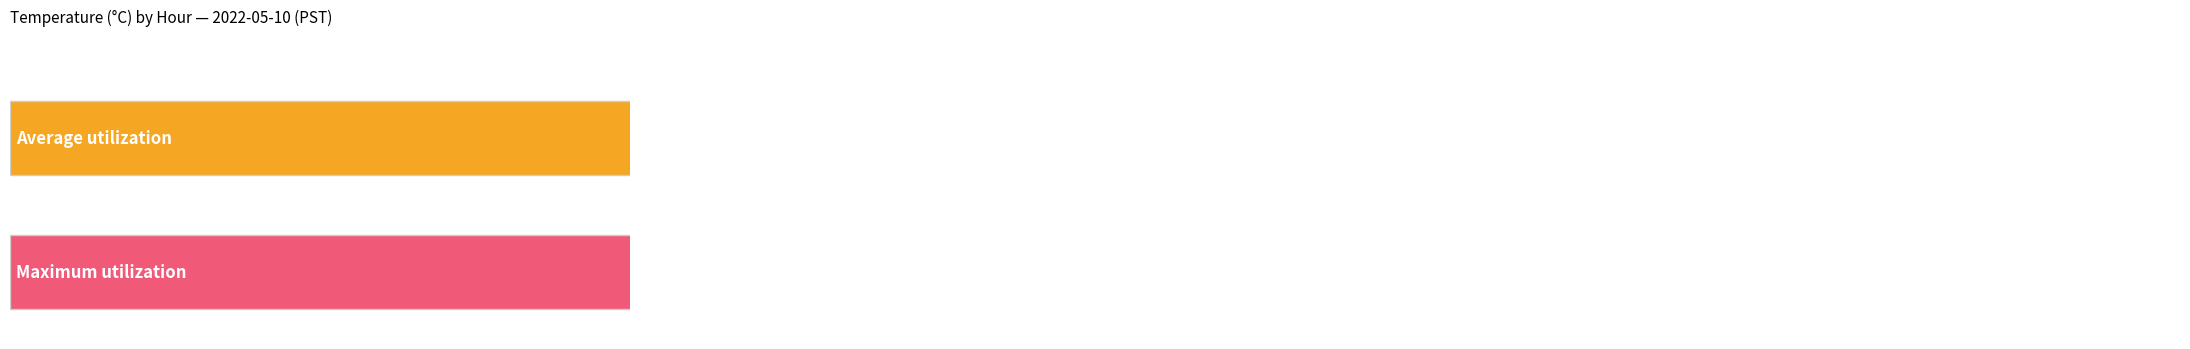

Which series has the largest total across all categories?

Maximum utilization